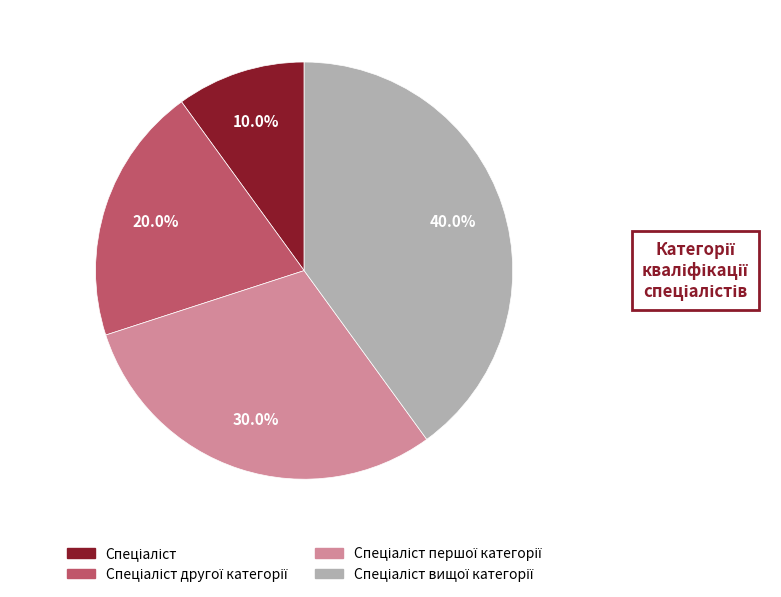

Count the number of slices in the pie.

4